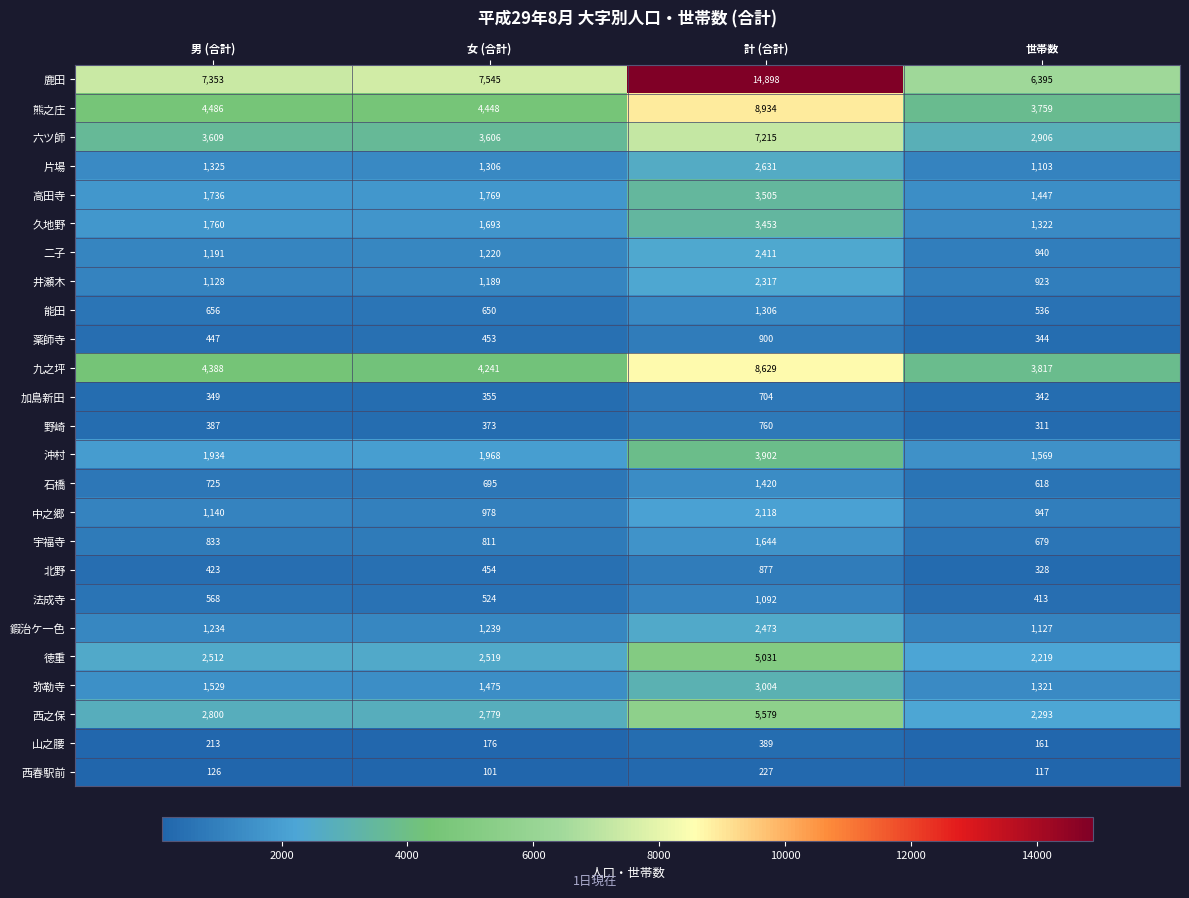

What value does the 加島新田 series have at 世帯数?

342